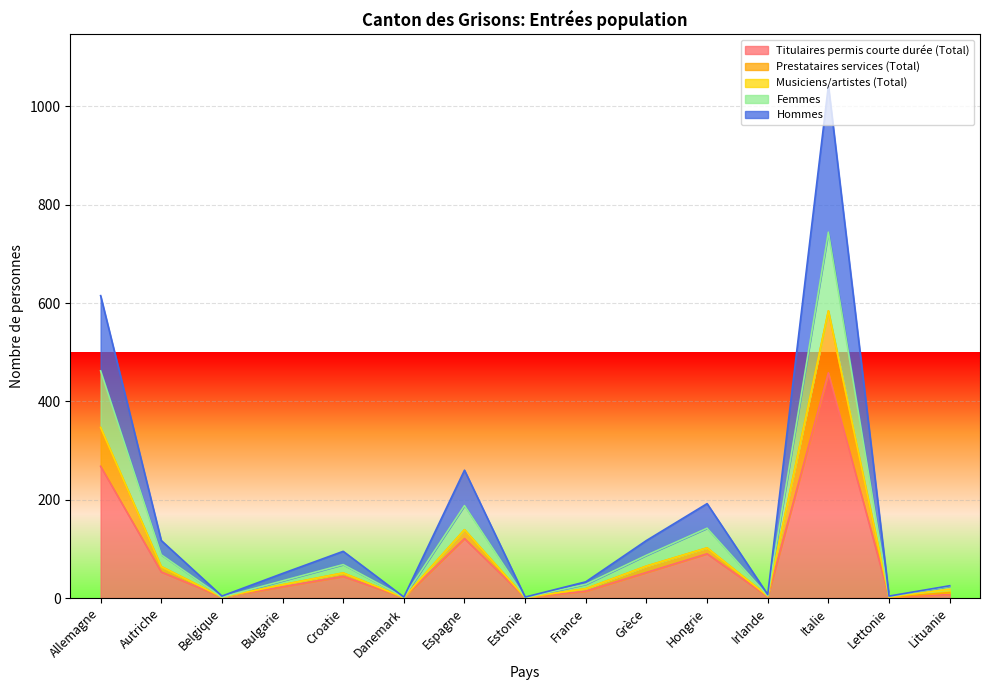

How many interior local peaks does the Titulaires permis courte durée (Total) series have?

4